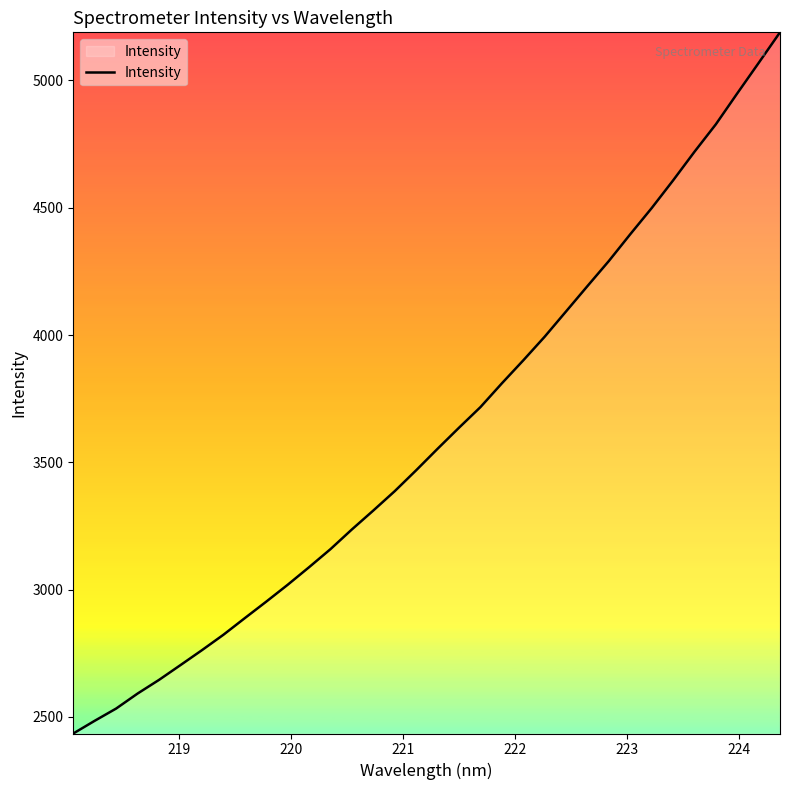

What is the minimum value shown in the chart?

2435.2